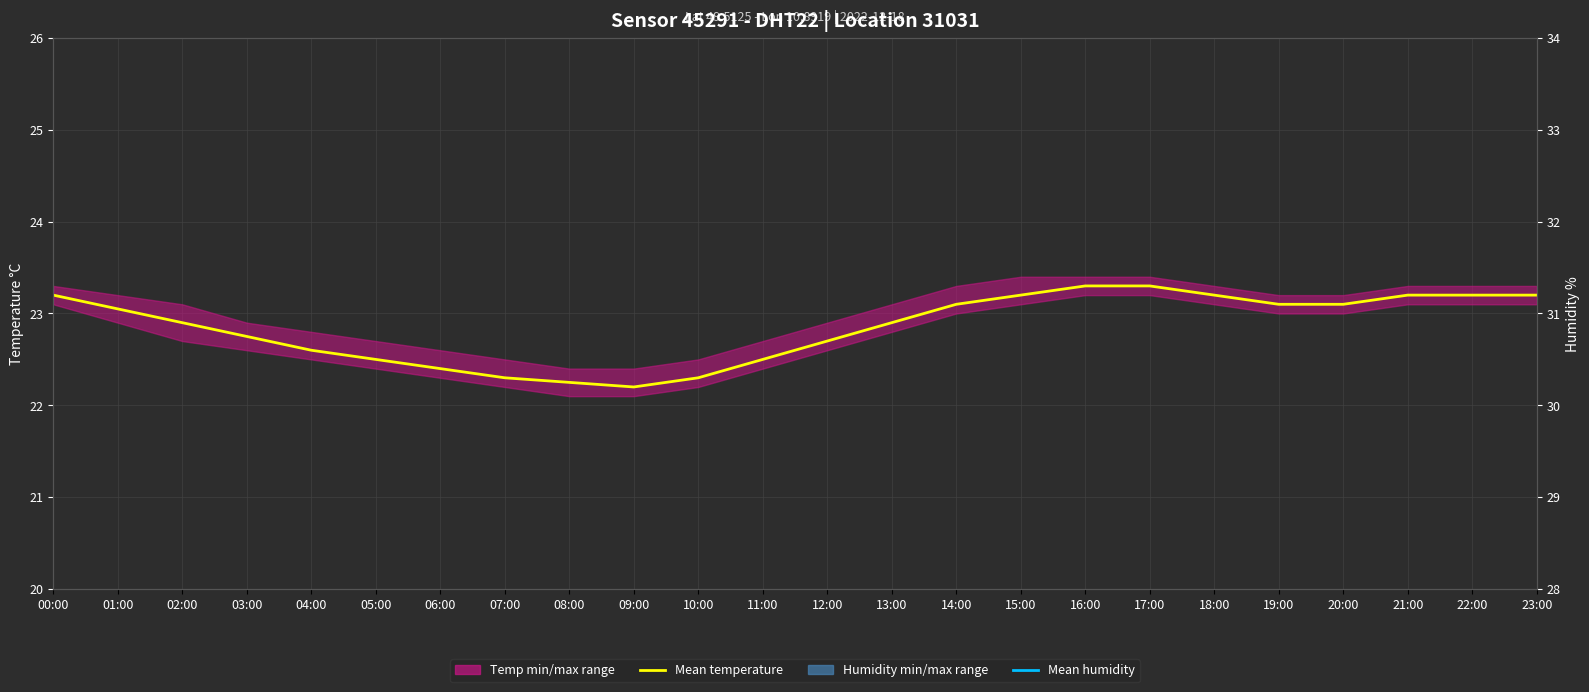

How many interior local peaks does the Mean humidity series have?

1